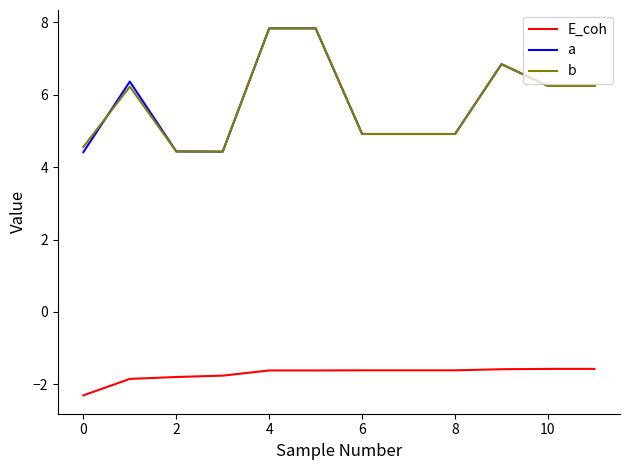

Does the chart display data point markers on the line(s)?

No